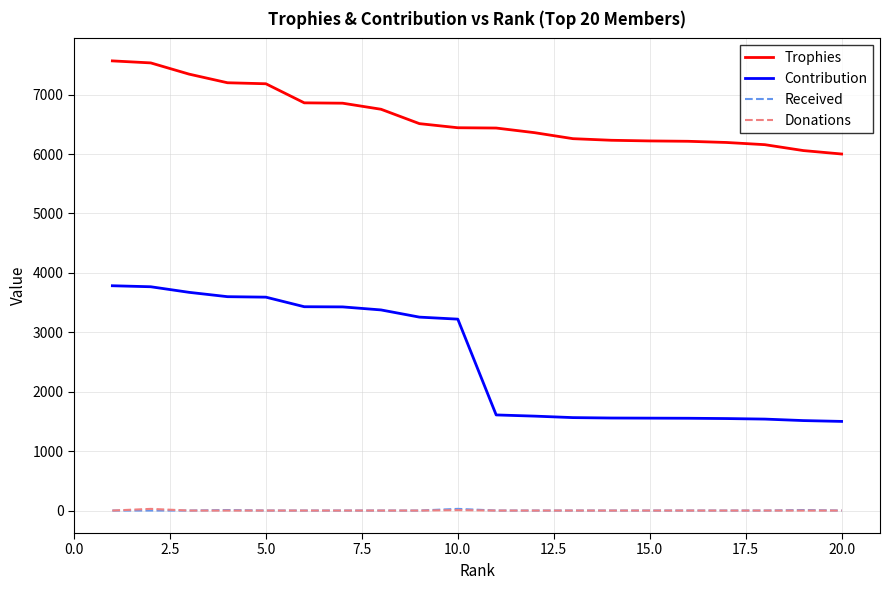

At how many categories does at least one series exceed 2672?

20